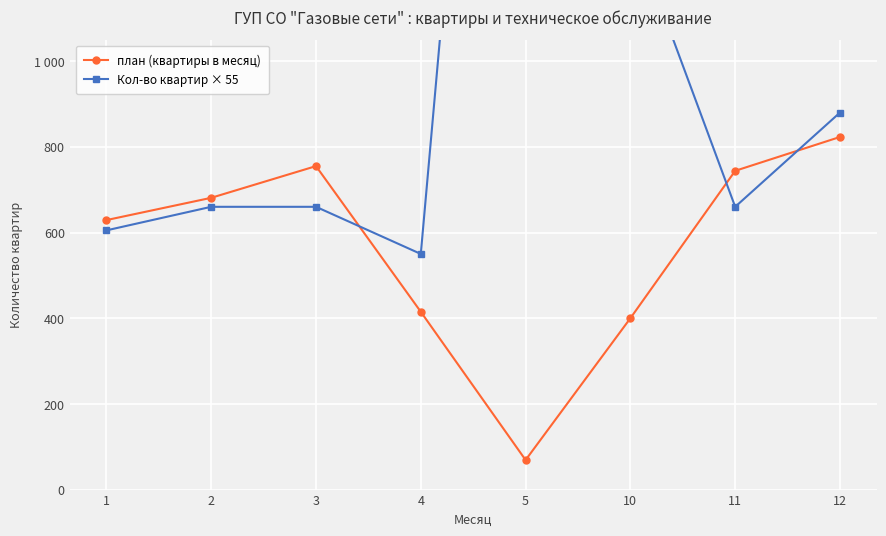

What is the total value across all series at 10?

1720